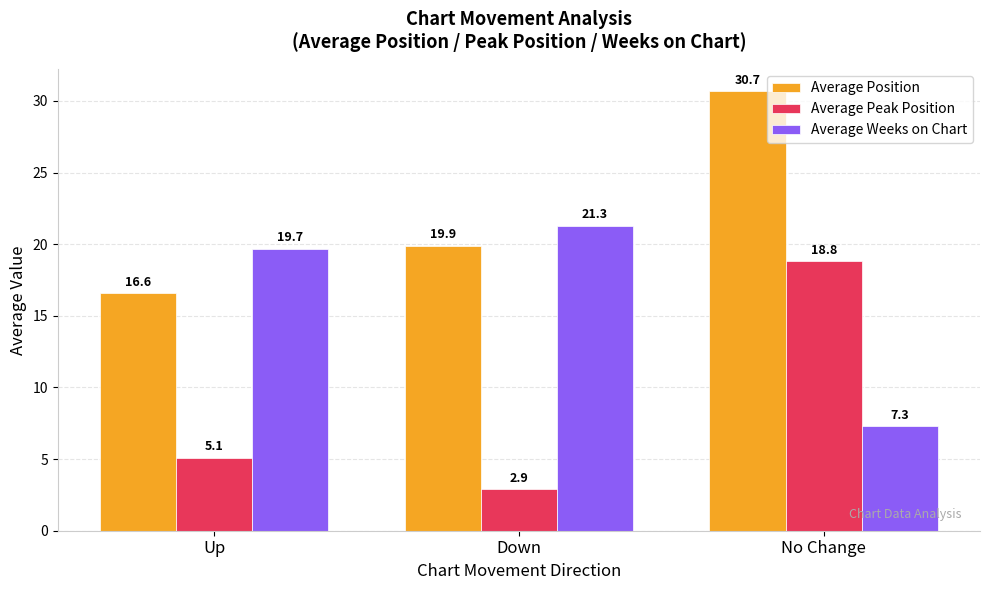

Count the number of categories in the chart.

3